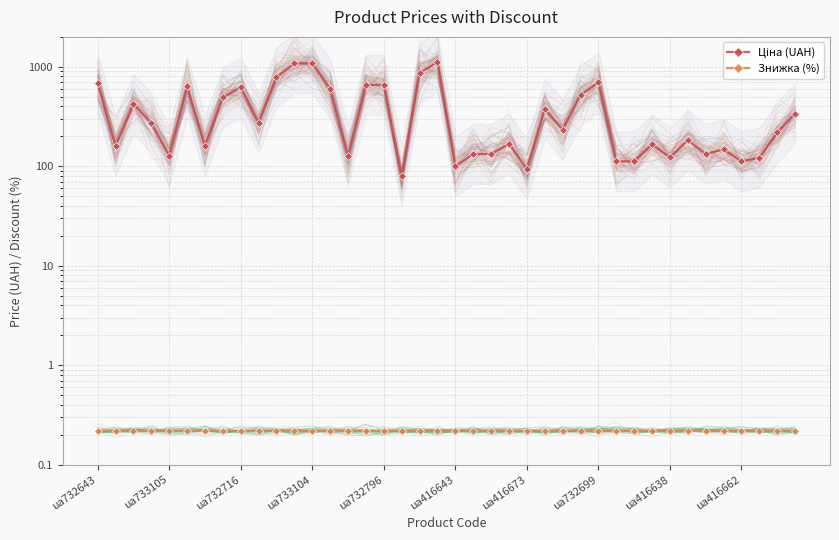

Which series has the largest total across all categories?

Ціна (UAH)